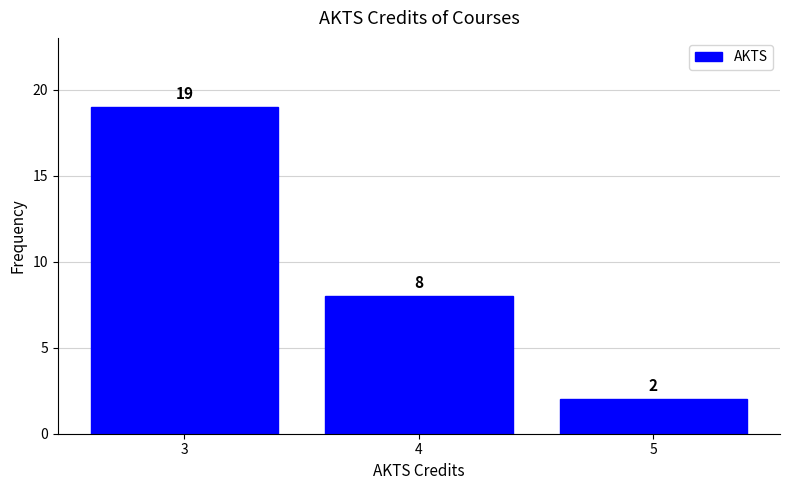

Reading left to right, extract all data points from this chart.

3=19	4=8	5=2